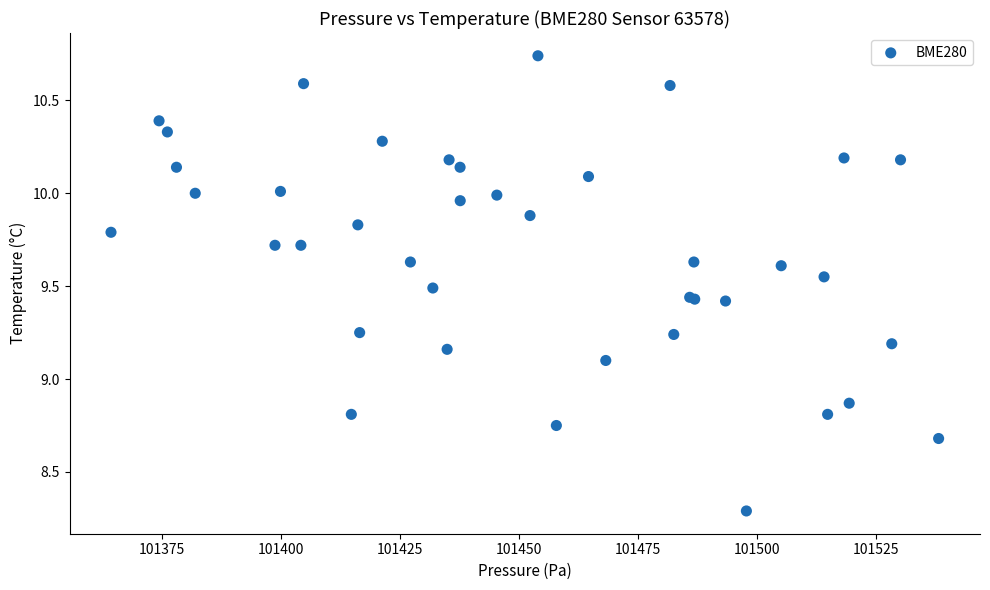

What Y value in the scatter plot is closest to 9?

9.1